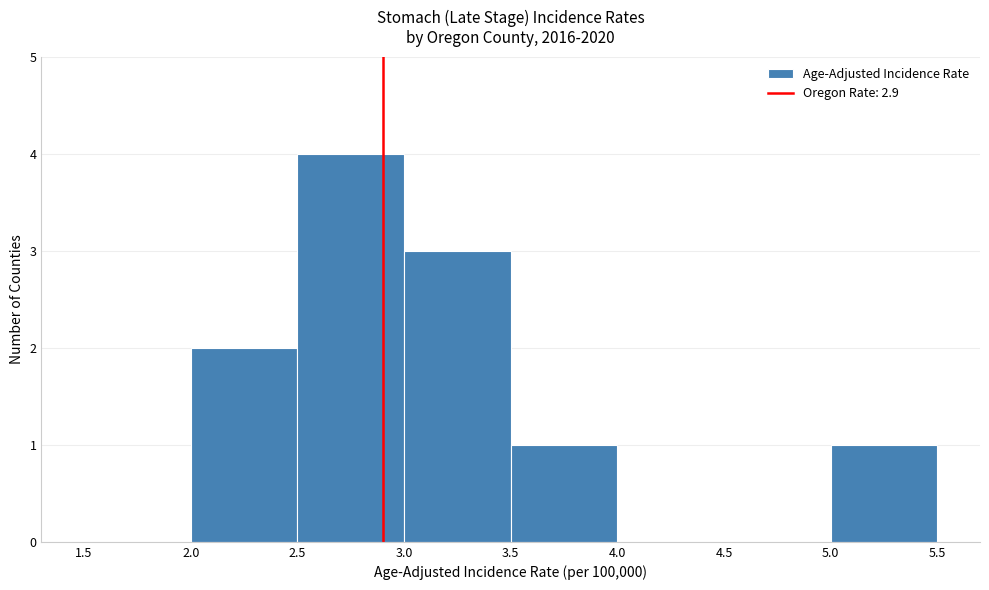

Reading left to right, list every bar in this chart as the range it spans on the x-axis followed by its height. The values are not printed on the chart, so give them approximately, as read against the axis.

1.5 to 2.0: 0
2.0 to 2.5: 2
2.5 to 3.0: 4
3.0 to 3.5: 3
3.5 to 4.0: 1
4.0 to 4.5: 0
4.5 to 5.0: 0
5.0 to 5.5: 1